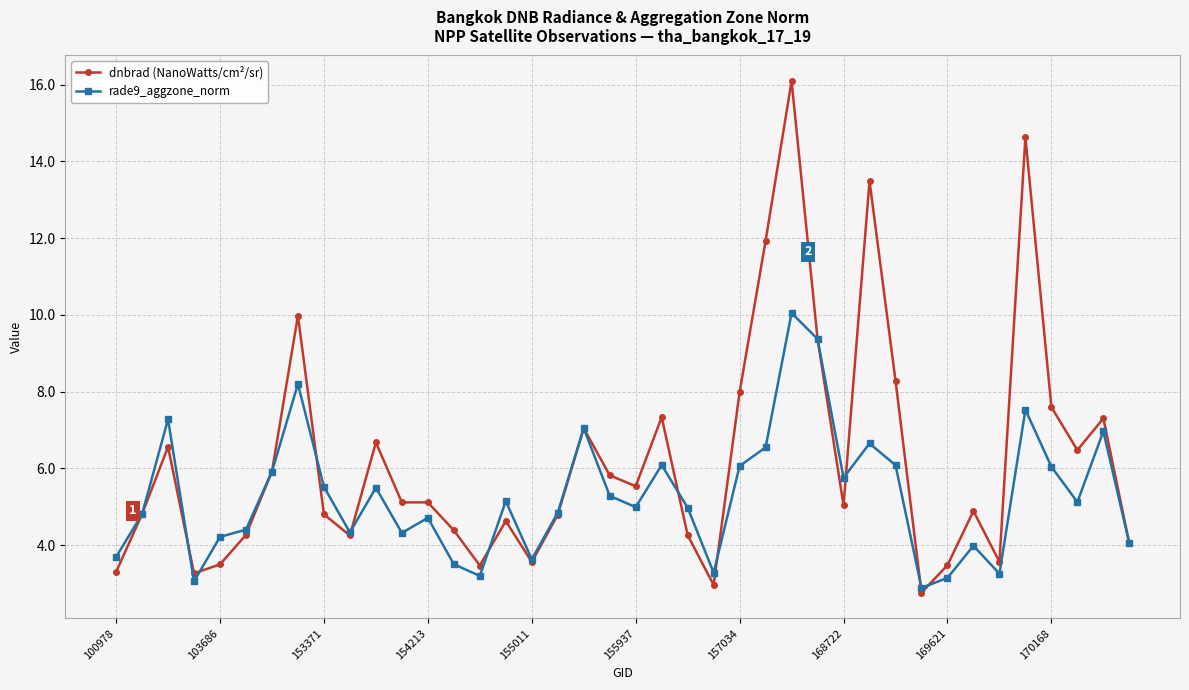

What is the average value of the rade9_aggzone_norm series?

5.3